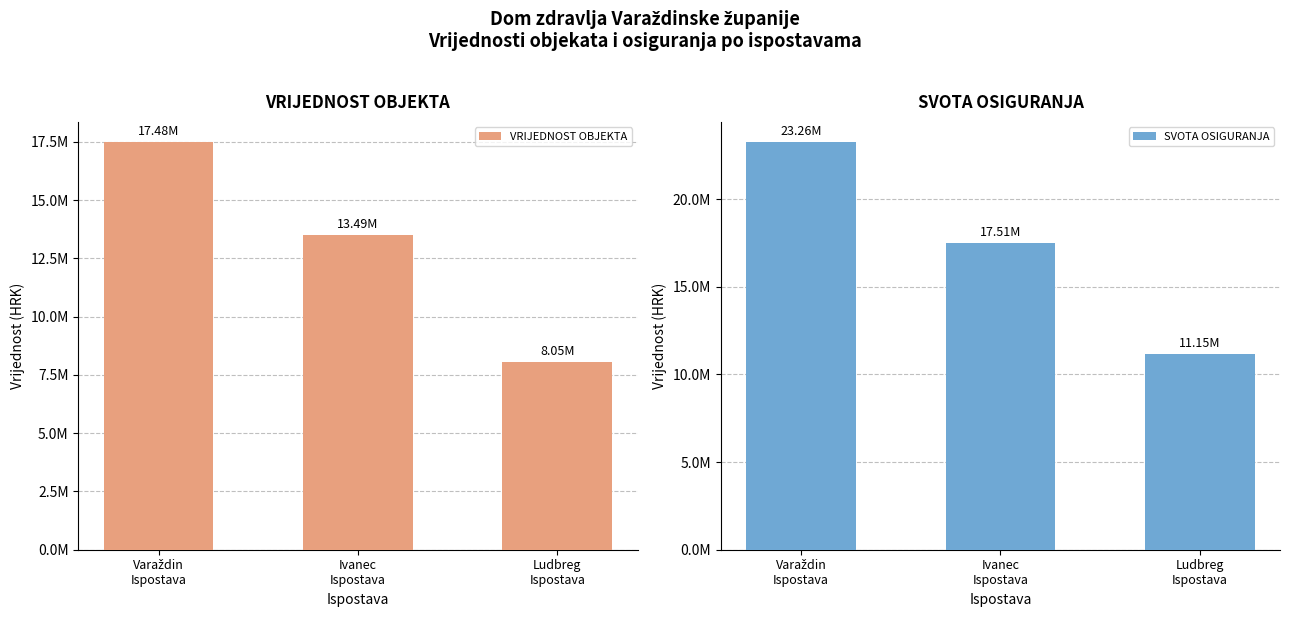

True or false: SVOTA OSIGURANJA has a value of 23255712.6 at Varaždin
Ispostava.

True